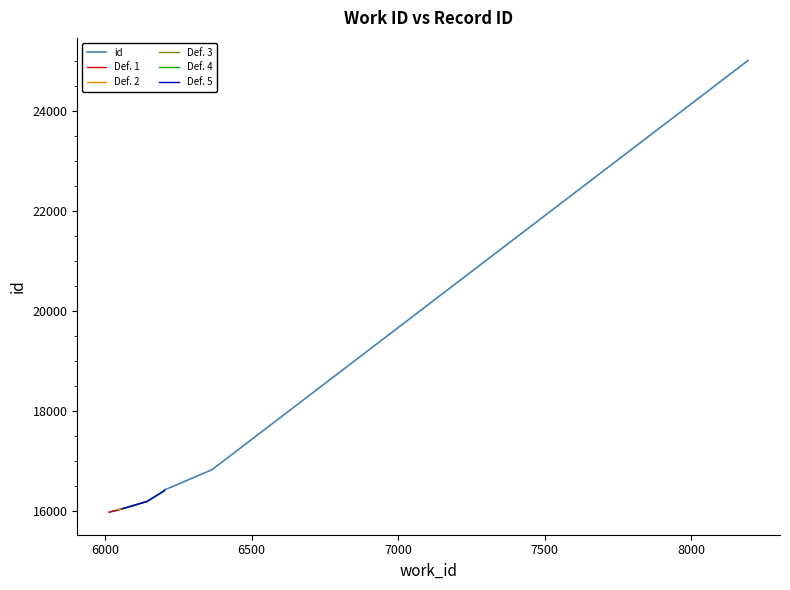

Which category has the highest value across all series?

8194